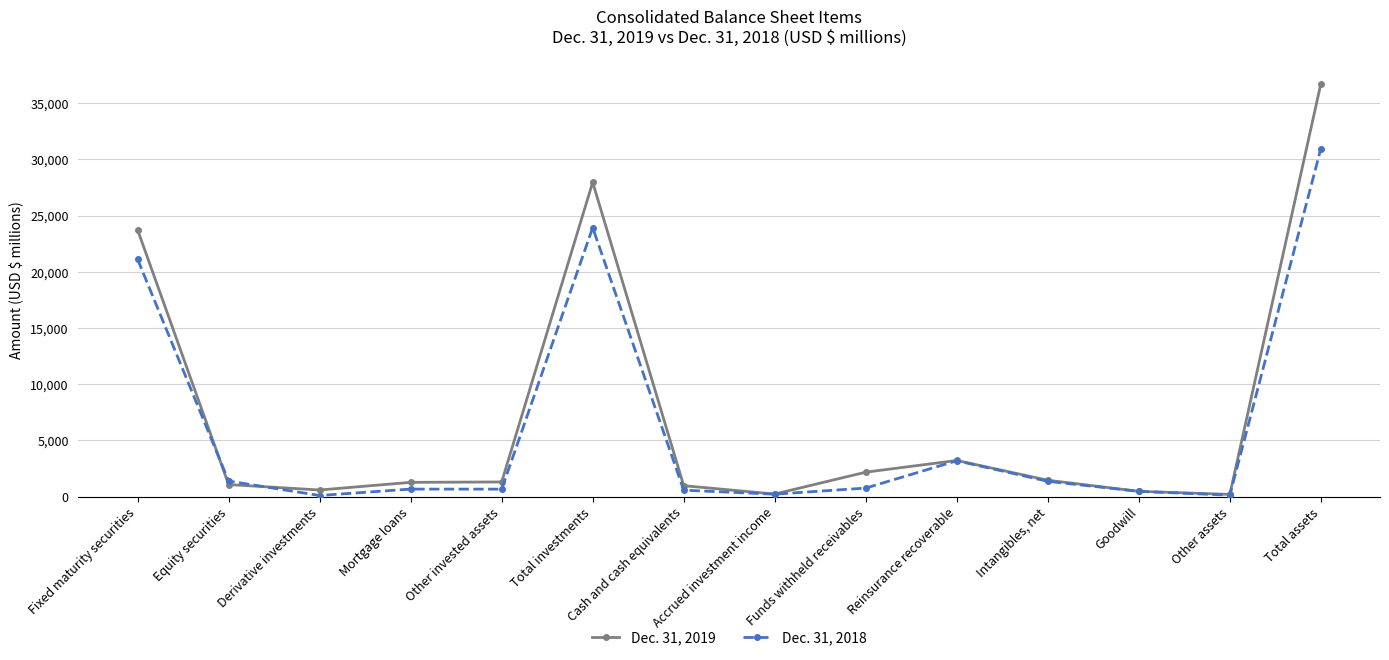

Which series has the widest spread of values?

Dec. 31, 2019